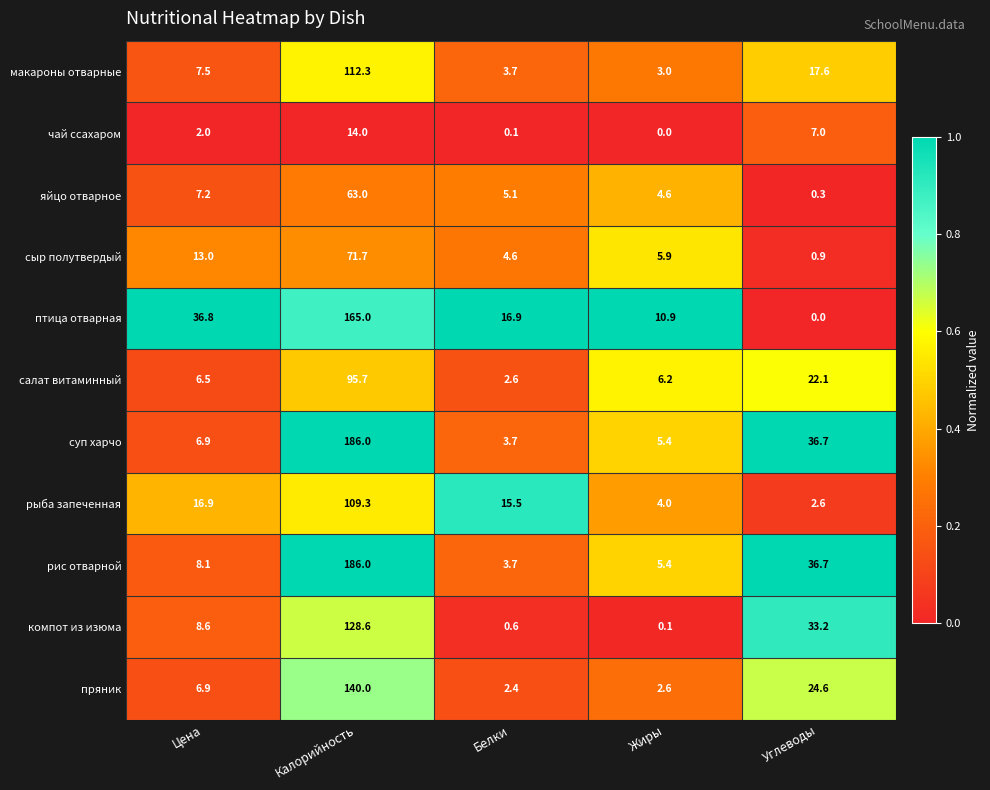

Is the value of яйцо отварное at Калорийность greater than the value of суп харчо at Калорийность?

No